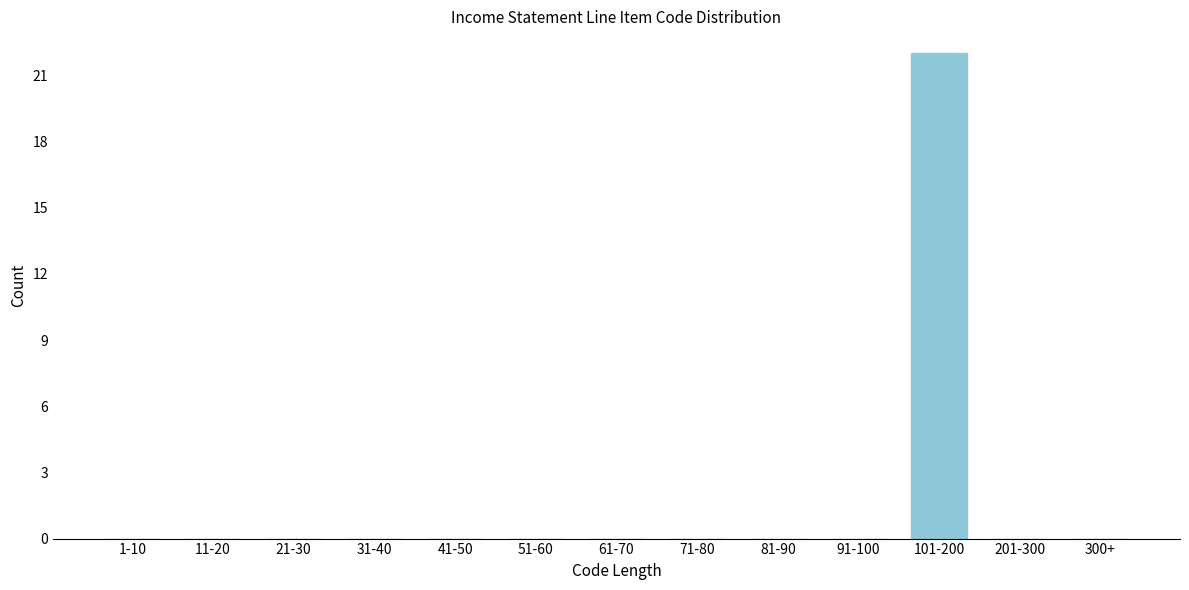

Reading left to right, transcribe all the data shown in this chart.

1-10=0	11-20=0	21-30=0	31-40=0	41-50=0	51-60=0	61-70=0	71-80=0	81-90=0	91-100=0	101-200=22	201-300=0	300+=0